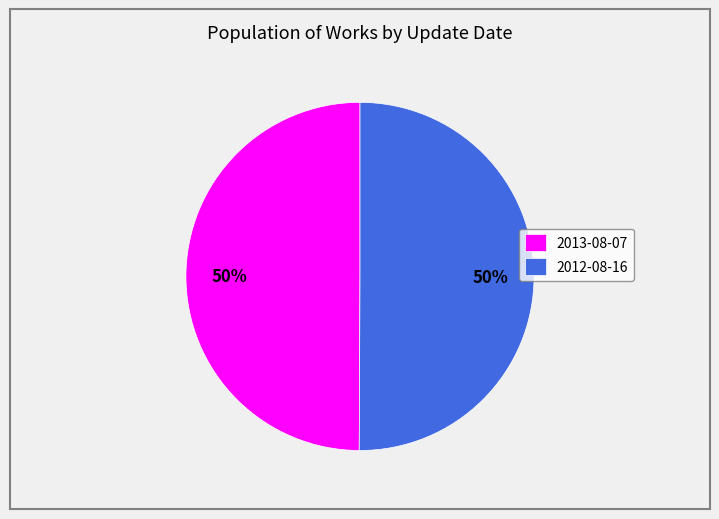

To the nearest percent, what percentage of the pie is 2012-08-16?

50%